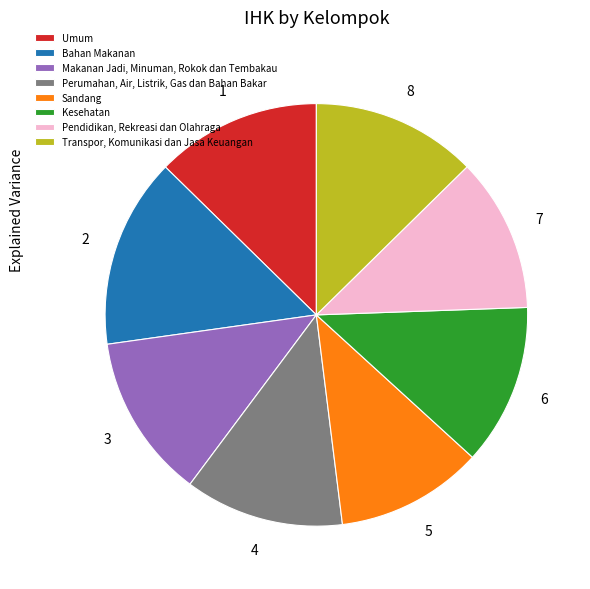

How many slices are in this pie chart?

8